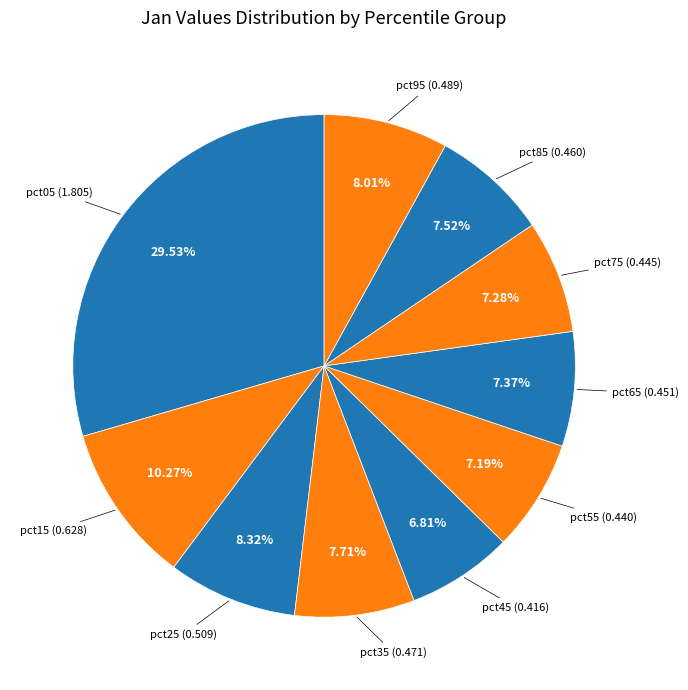

To the nearest percent, what is the difference between the largest and smallest slice percentages?

23%